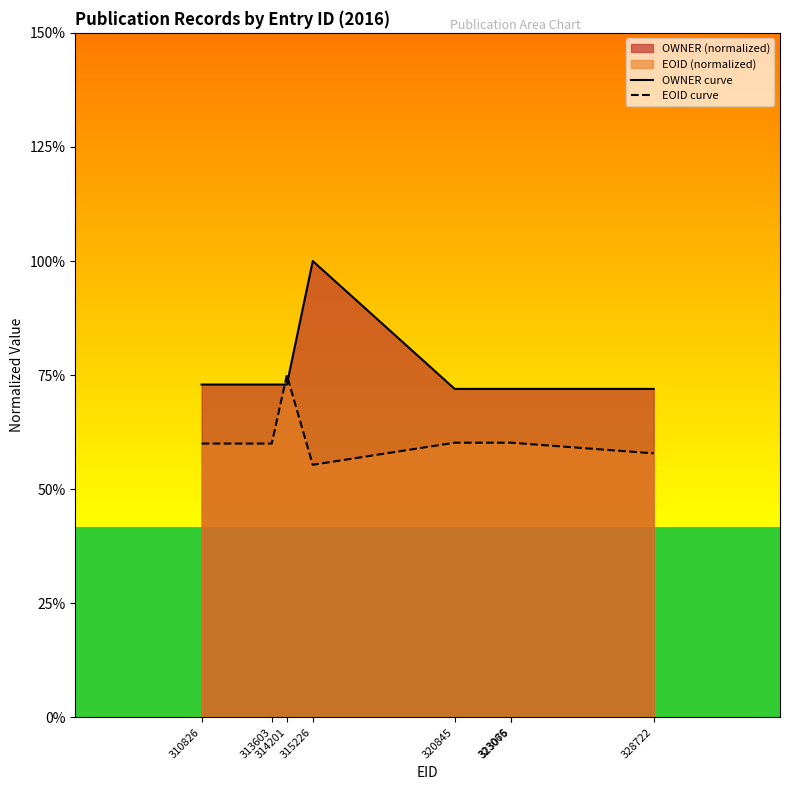

Reading right to left, extract all data points from this chart.

OWNER curve: 328722=1.4	323075=1.4	323066=1.4	320845=1.4	315226=2.0	314201=1.5	313603=1.5	310826=1.5
EOID curve: 328722=1.2	323075=1.2	323066=1.2	320845=1.2	315226=1.1	314201=1.5	313603=1.2	310826=1.2